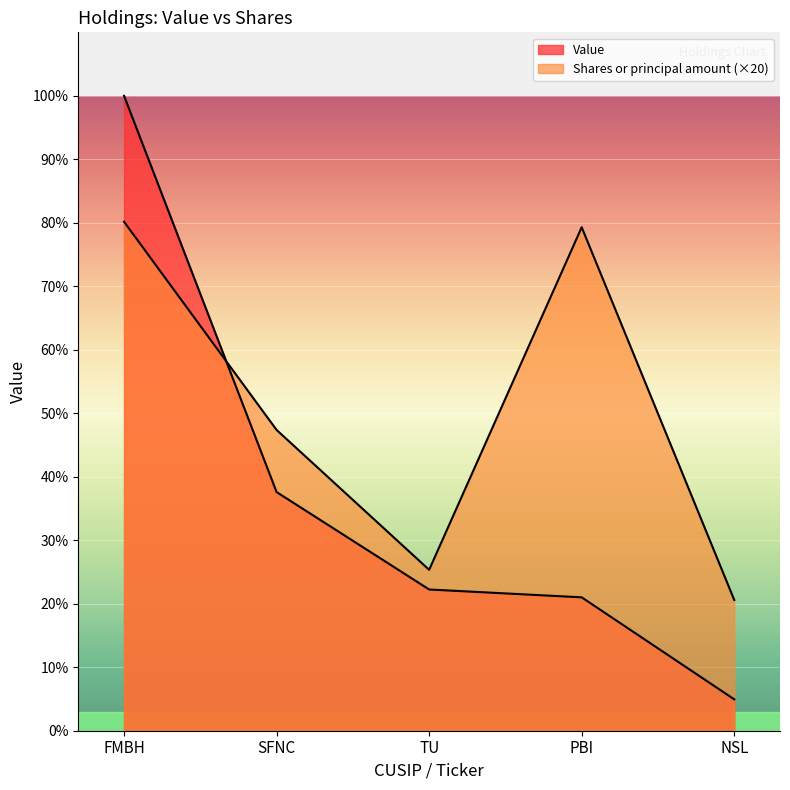

What position from the right is PBI?

2